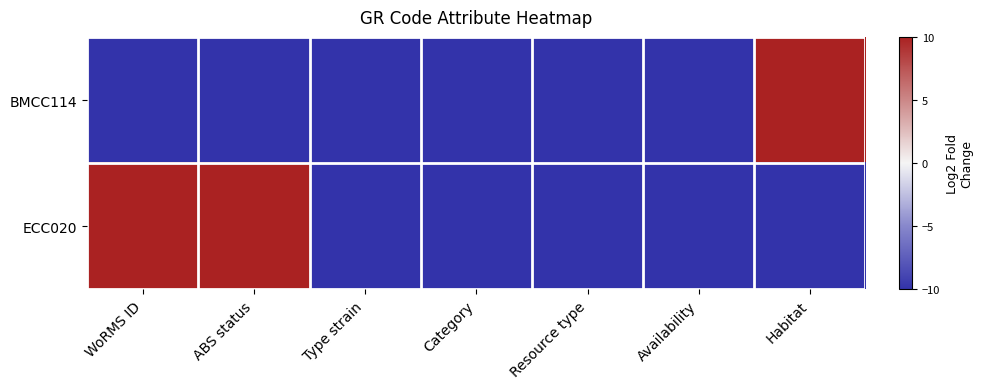

Reading left to right, transcribe all the data shown in this chart.

BMCC114: WoRMS ID=-10	ABS status=-10	Type strain=-10	Category=-10	Resource type=-10	Availability=-10	Habitat=10
ECC020: WoRMS ID=10	ABS status=10	Type strain=-10	Category=-10	Resource type=-10	Availability=-10	Habitat=-10